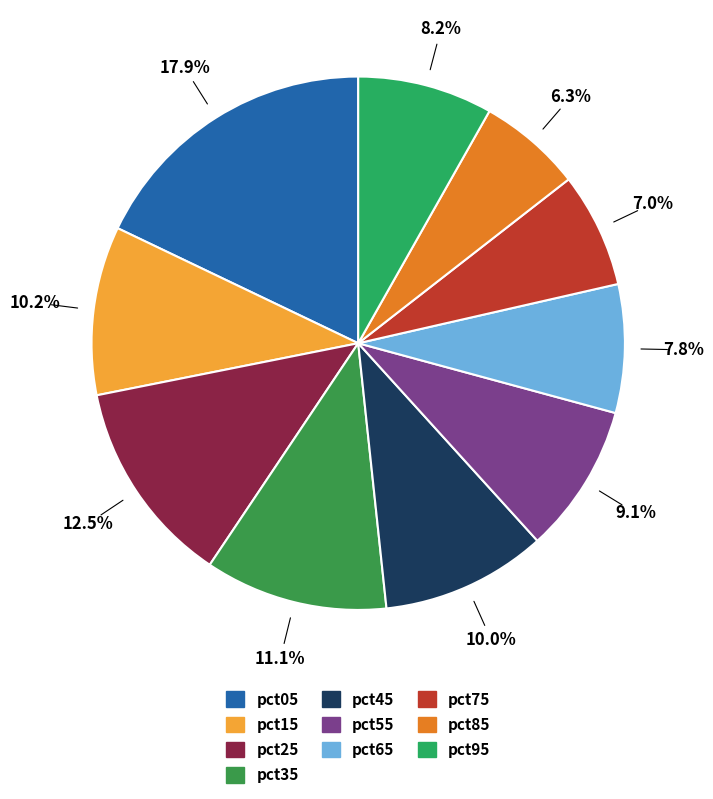

Is pct35 the majority of the pie?

No